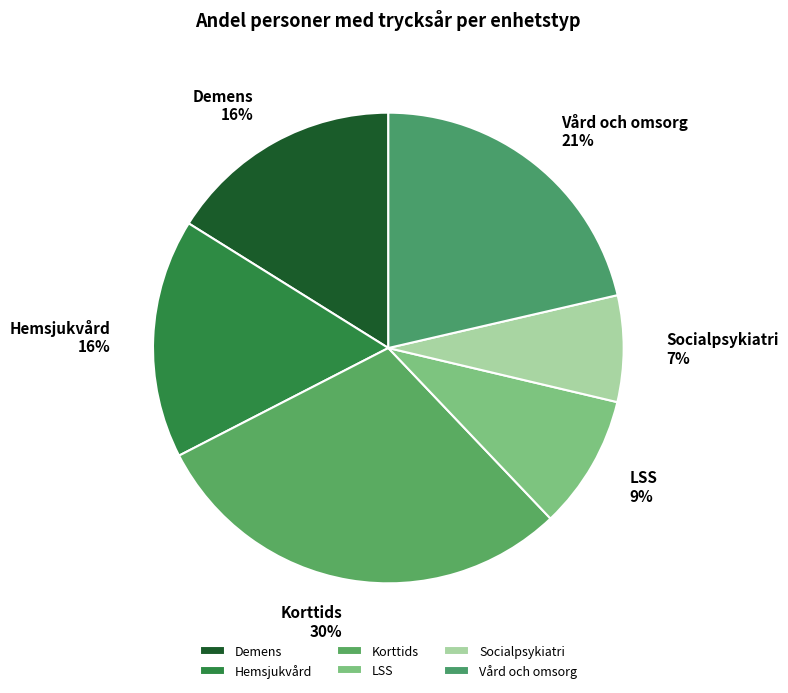

Which category has the biggest portion of the pie?

Korttids